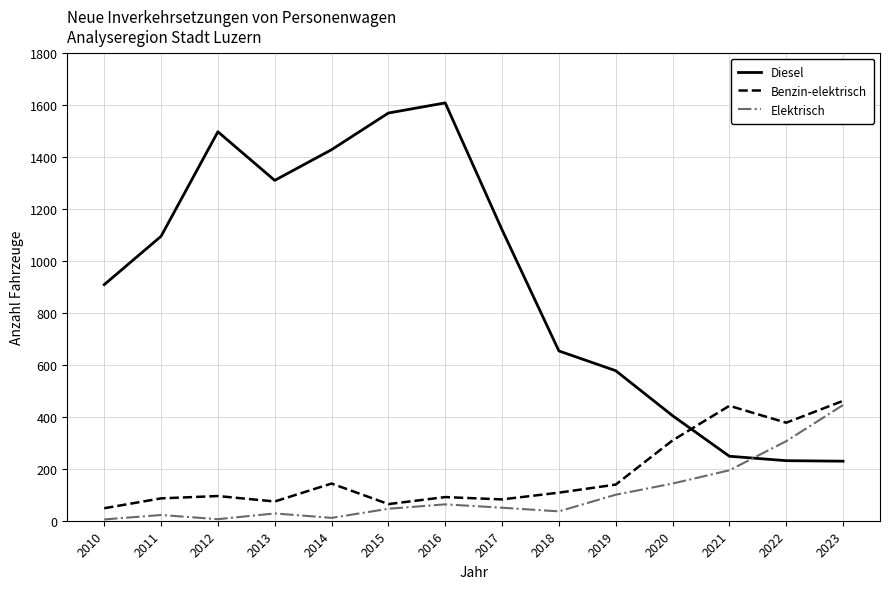

True or false: Elektrisch has more than 1 points higher than both neighbors.

True